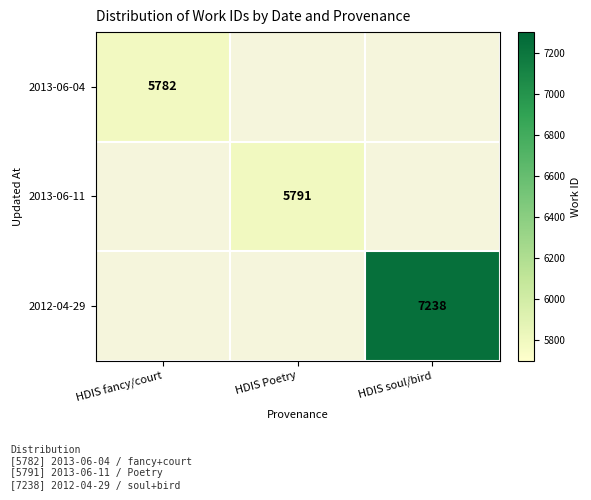

What is the greatest value displayed?

7238.0